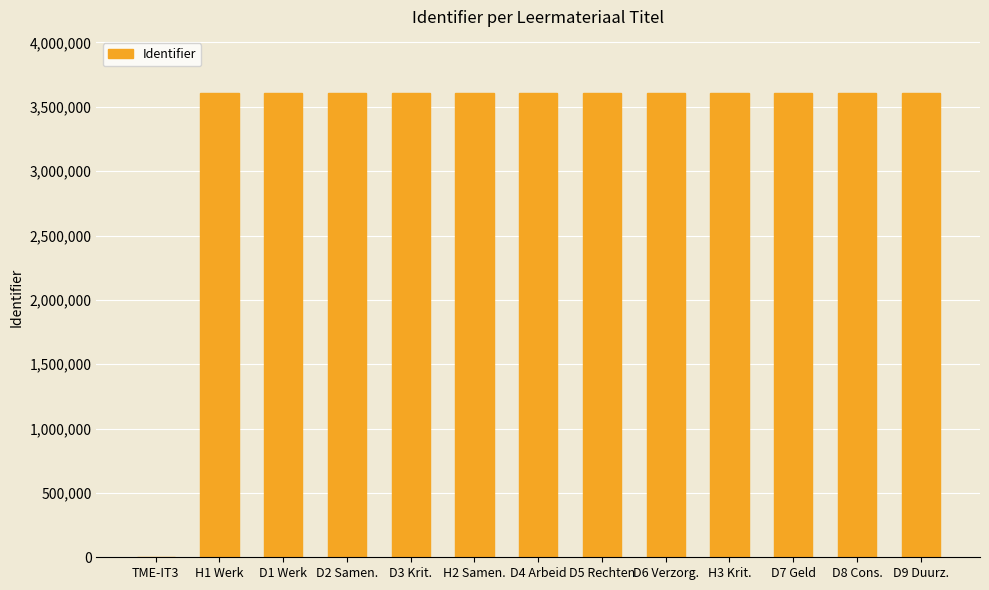

Approximately how many times larger is the value at H2 Samen. compared to D3 Krit.?

1.0